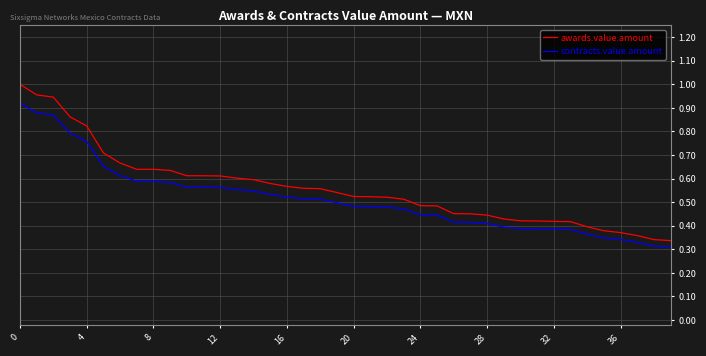

Which series has the widest spread of values?

awards.value.amount